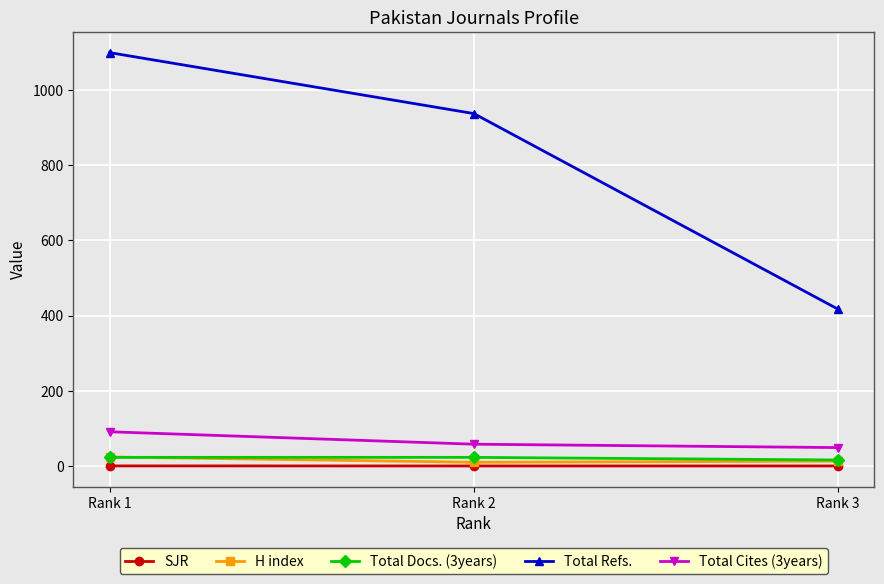

Count the H index values in the range 10 to 24.

3